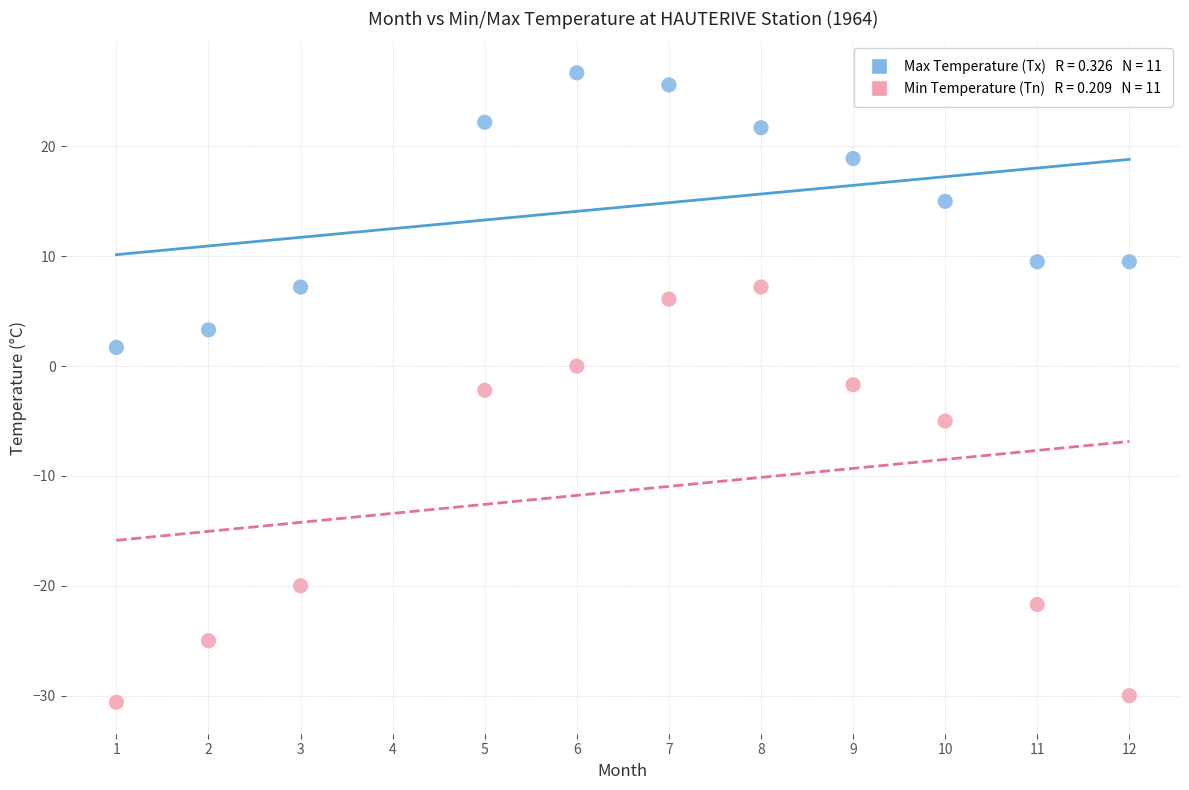

Across all data points, what is the range of X values (max minus min)?

11.0